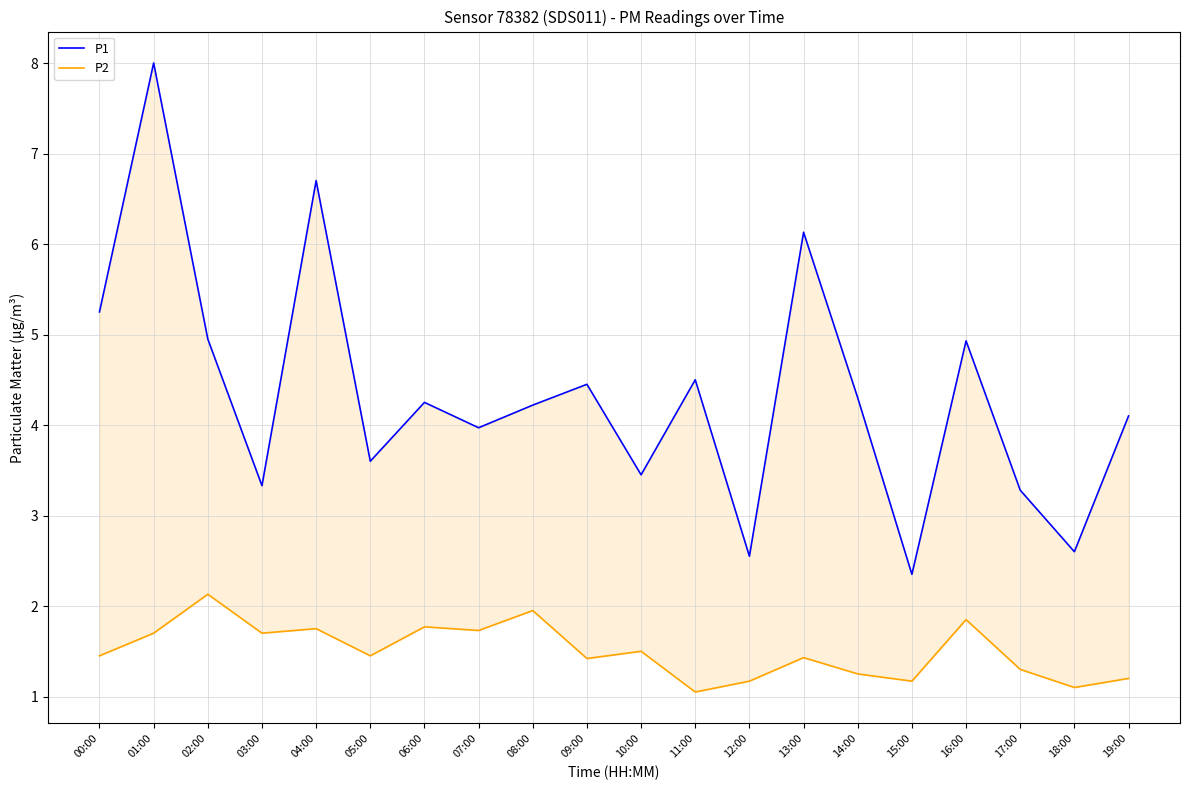

Read the P1 value at 05:00.

3.6